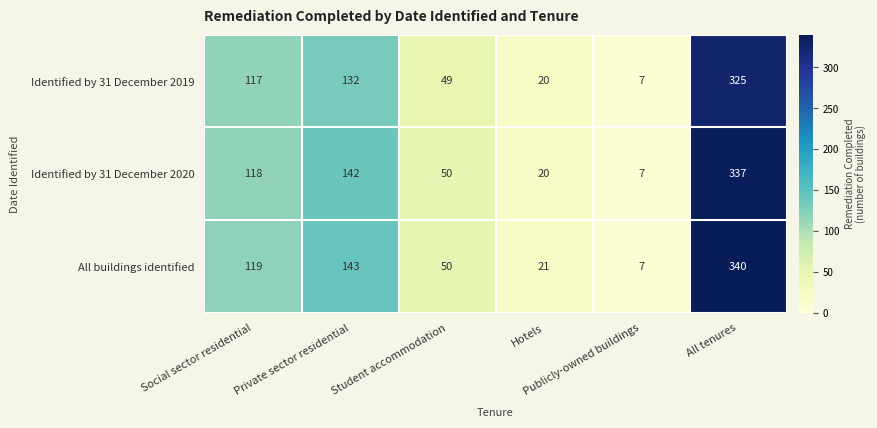

At which category does the chart reach its peak across all series?

All tenures